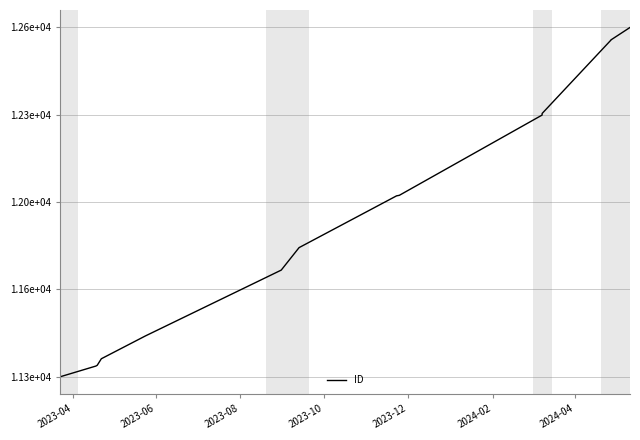

Count the number of data series in this chart.

1